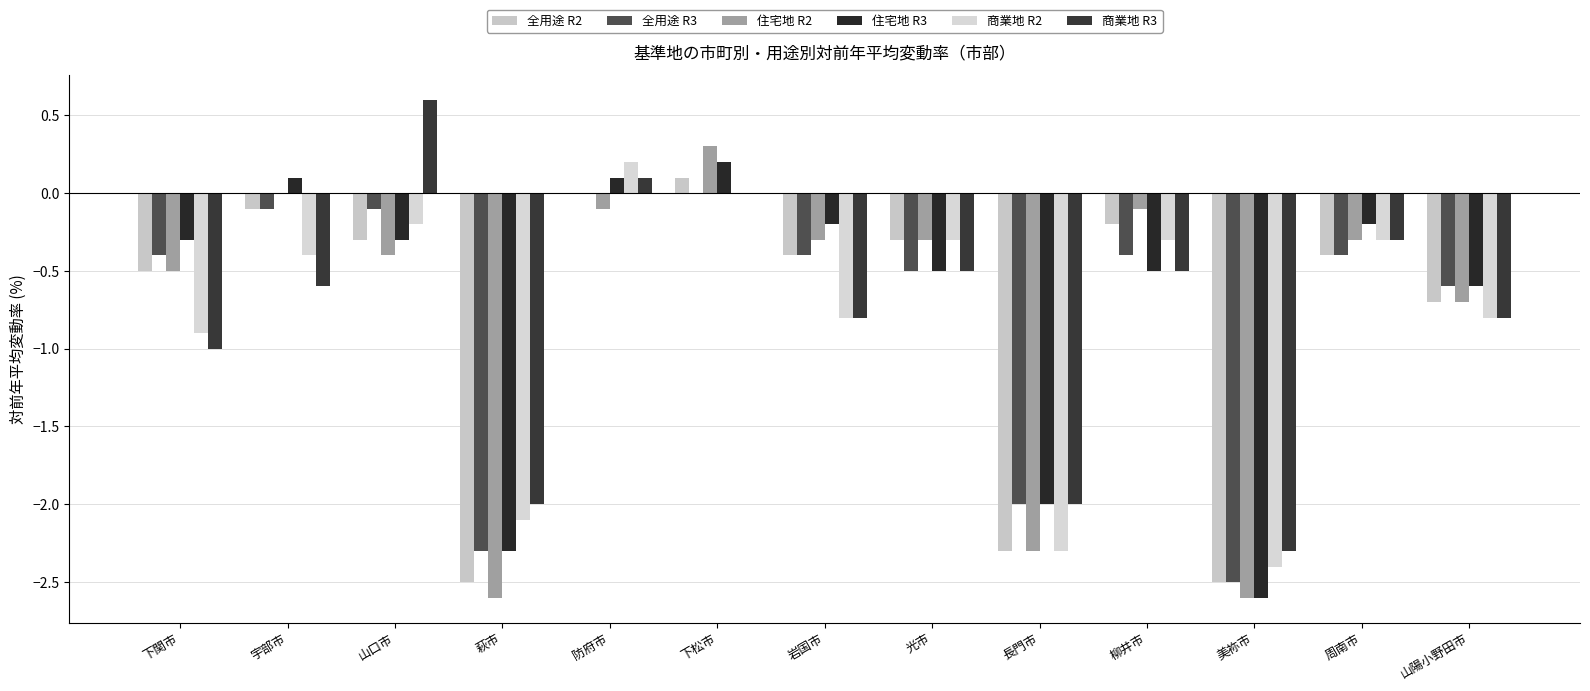

The value of 商業地 R2 at 萩市 is -2.1. True or false?

True